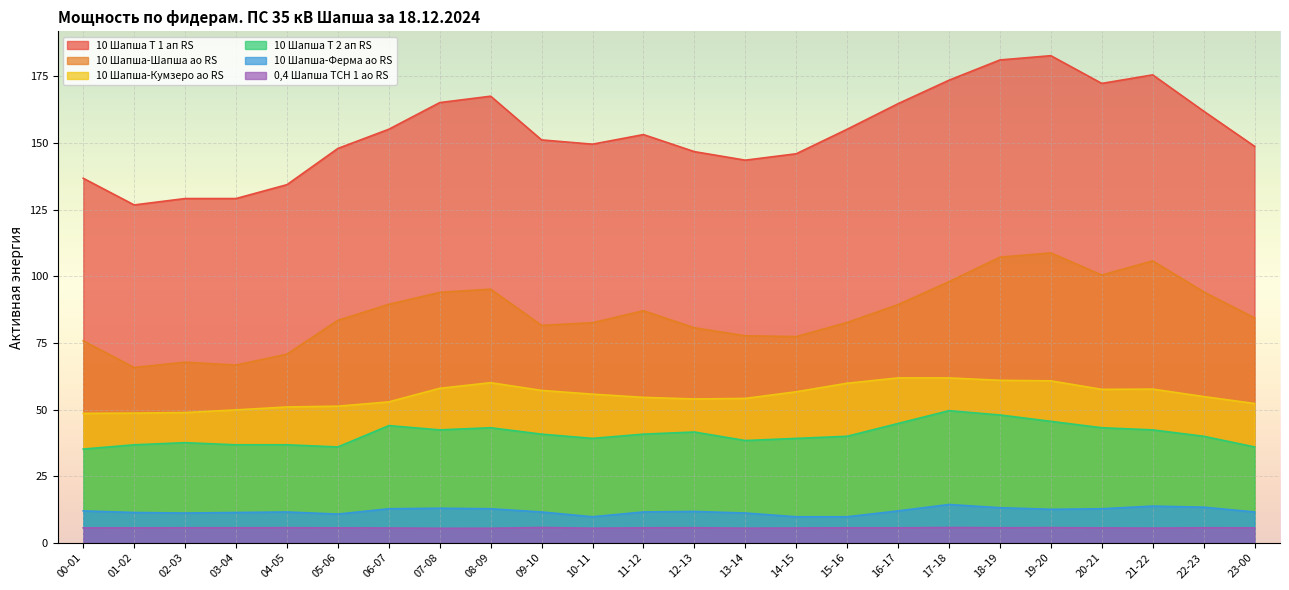

What is the sum of all 10 Шапша Т 1 ап RS values?

3699.2